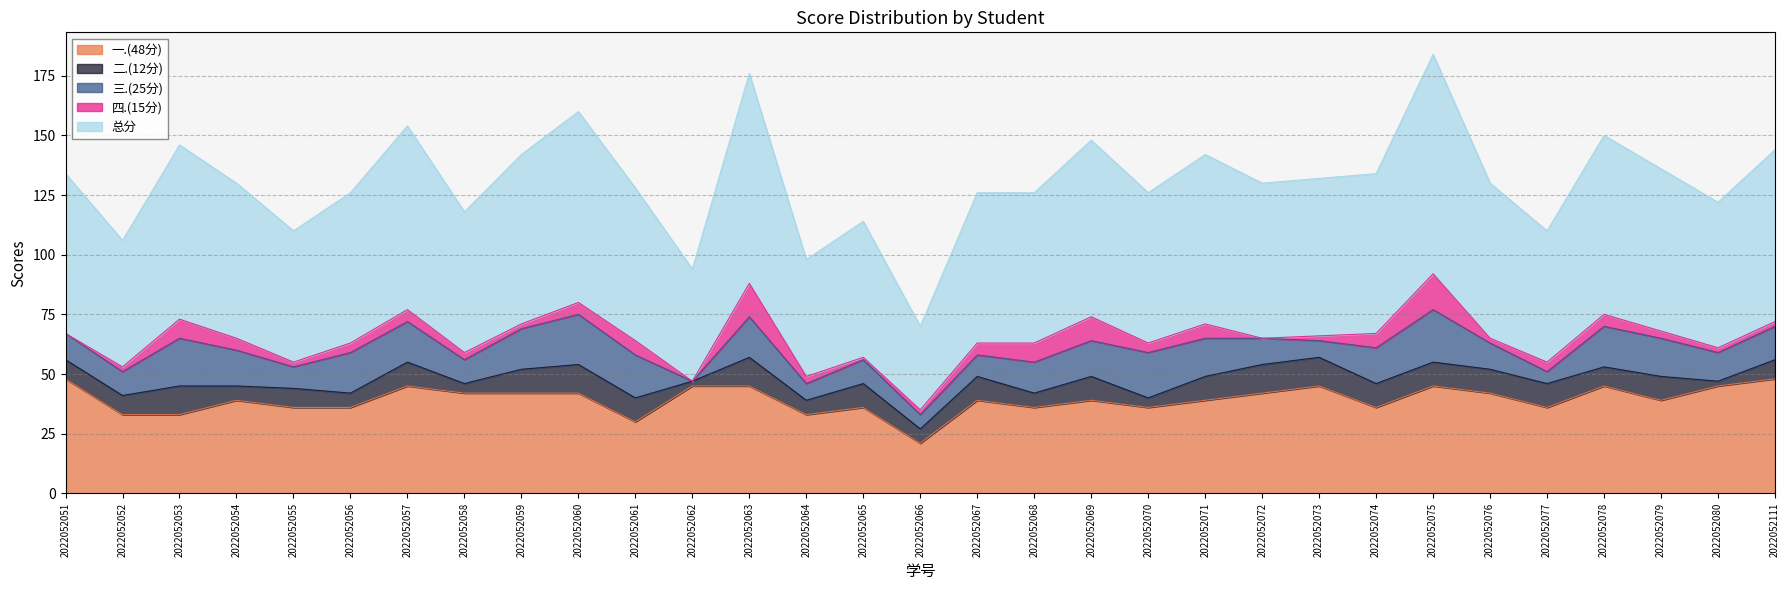

Which series has the largest total across all categories?

总分